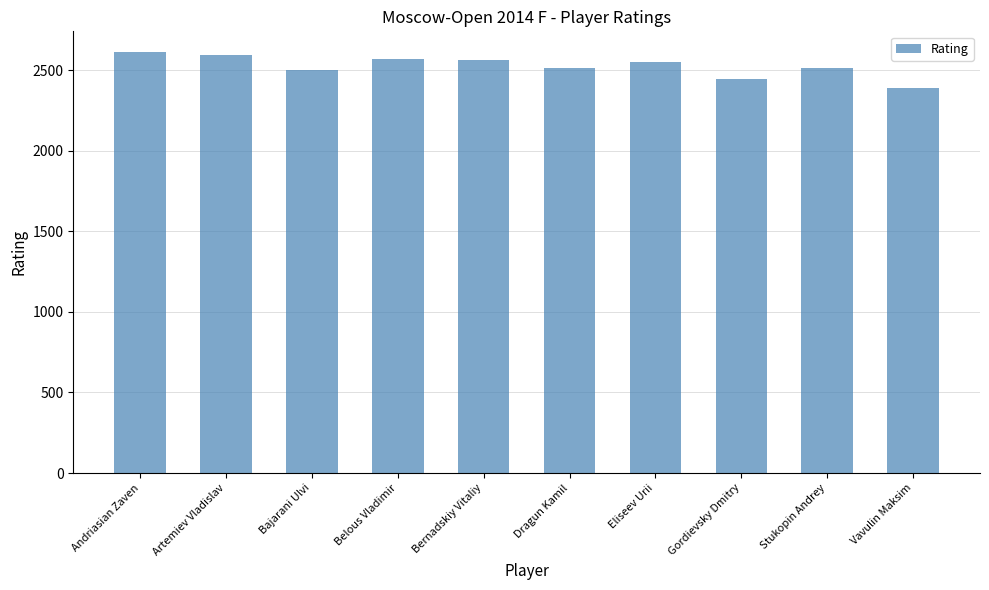

What is the value of the 4th bar from the left?

2569